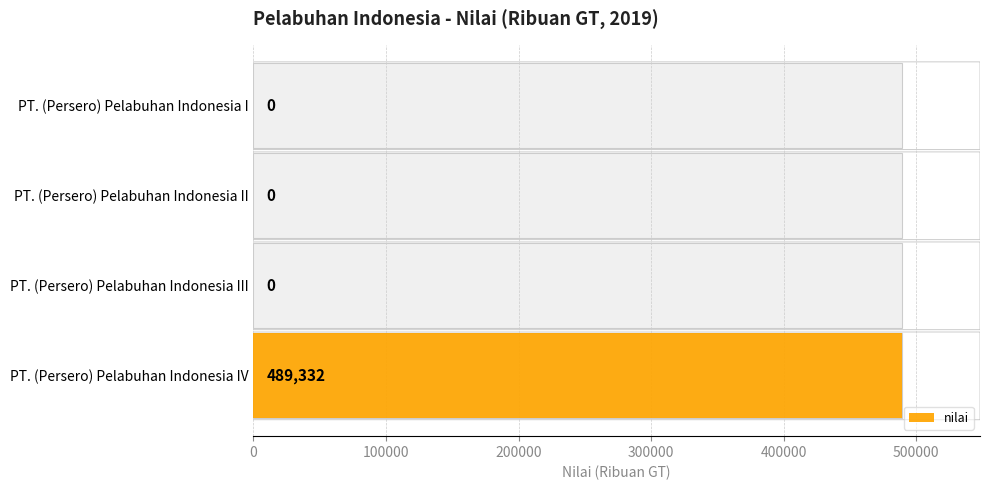

Reading left to right, what are all the values shown in this chart?

0	0	0	489332